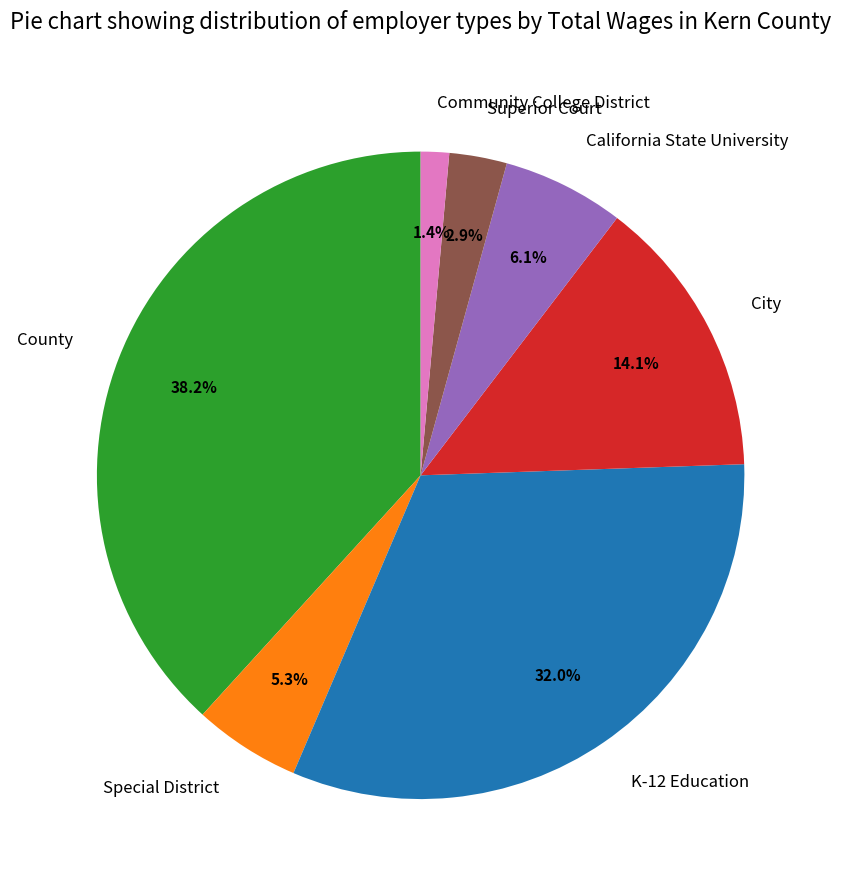

How many slices are in this pie chart?

7